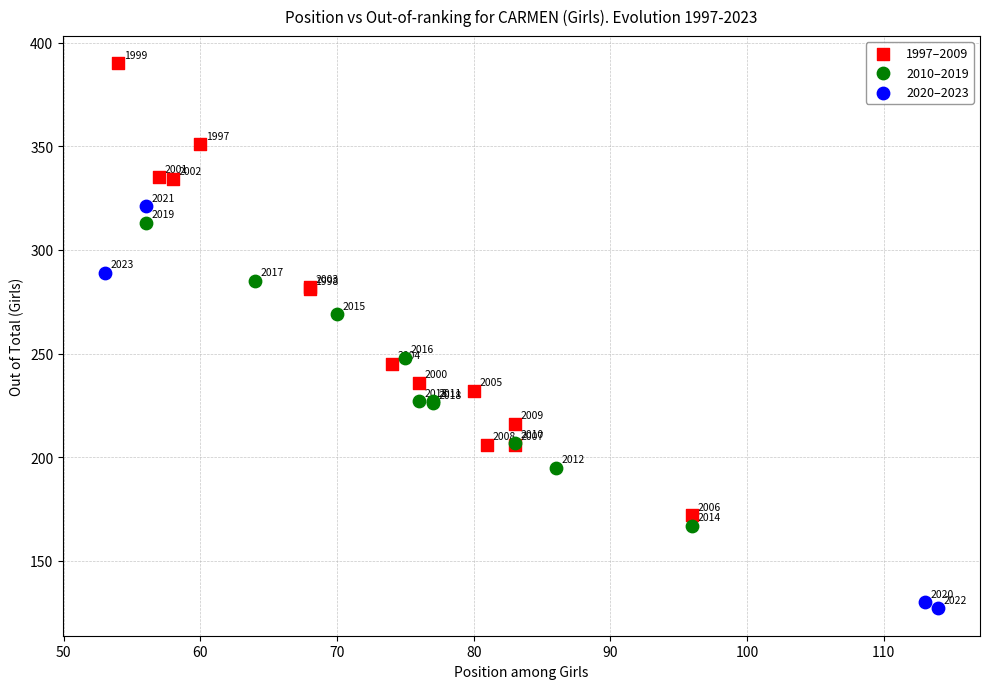

Which series has the widest spread of Y values?

1997–2009